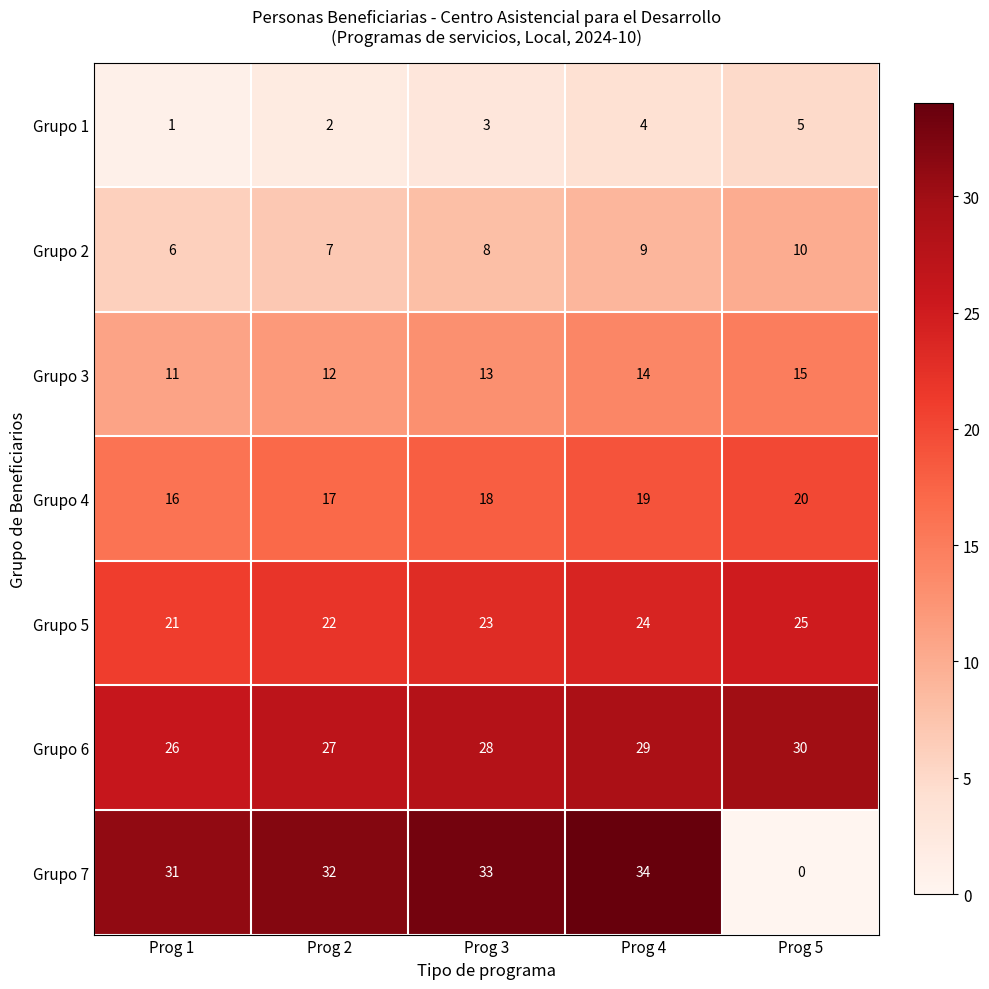

Rank the categories by Grupo 2 value from lowest to highest.

Prog 1, Prog 2, Prog 3, Prog 4, Prog 5